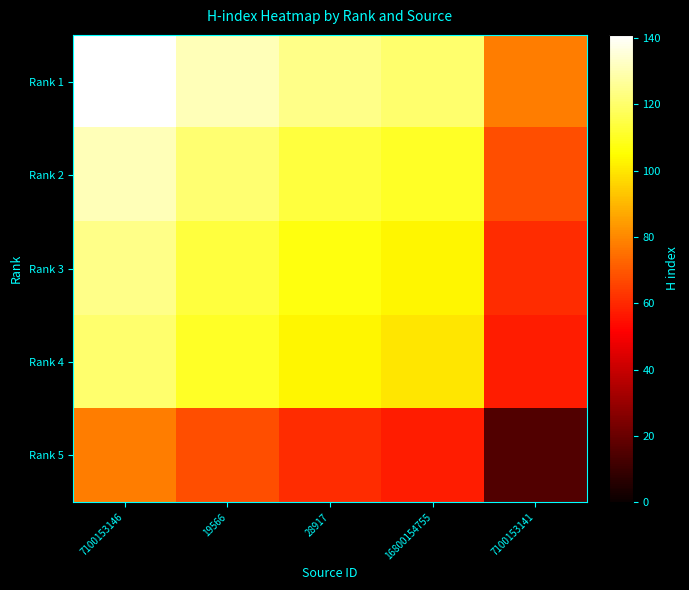

What is the smallest value displayed?

15.0